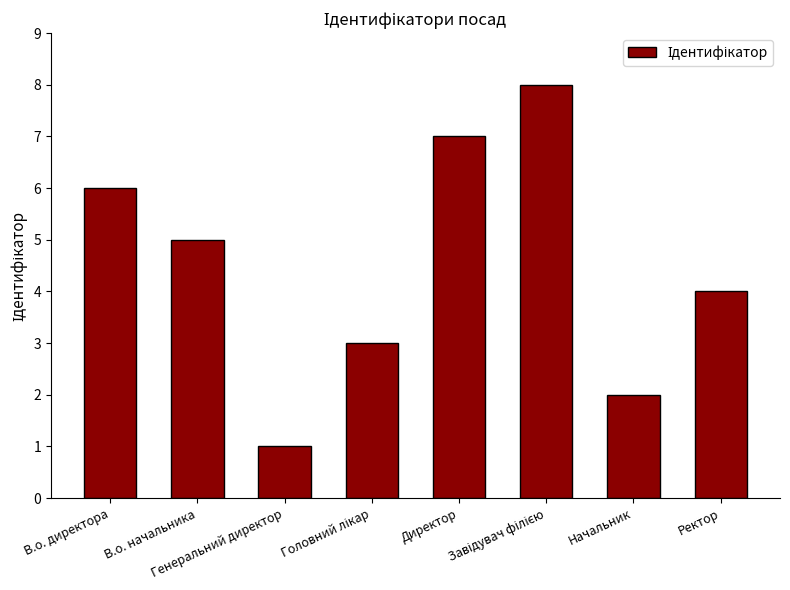

What is the label of the 5th bar from the left?

Директор